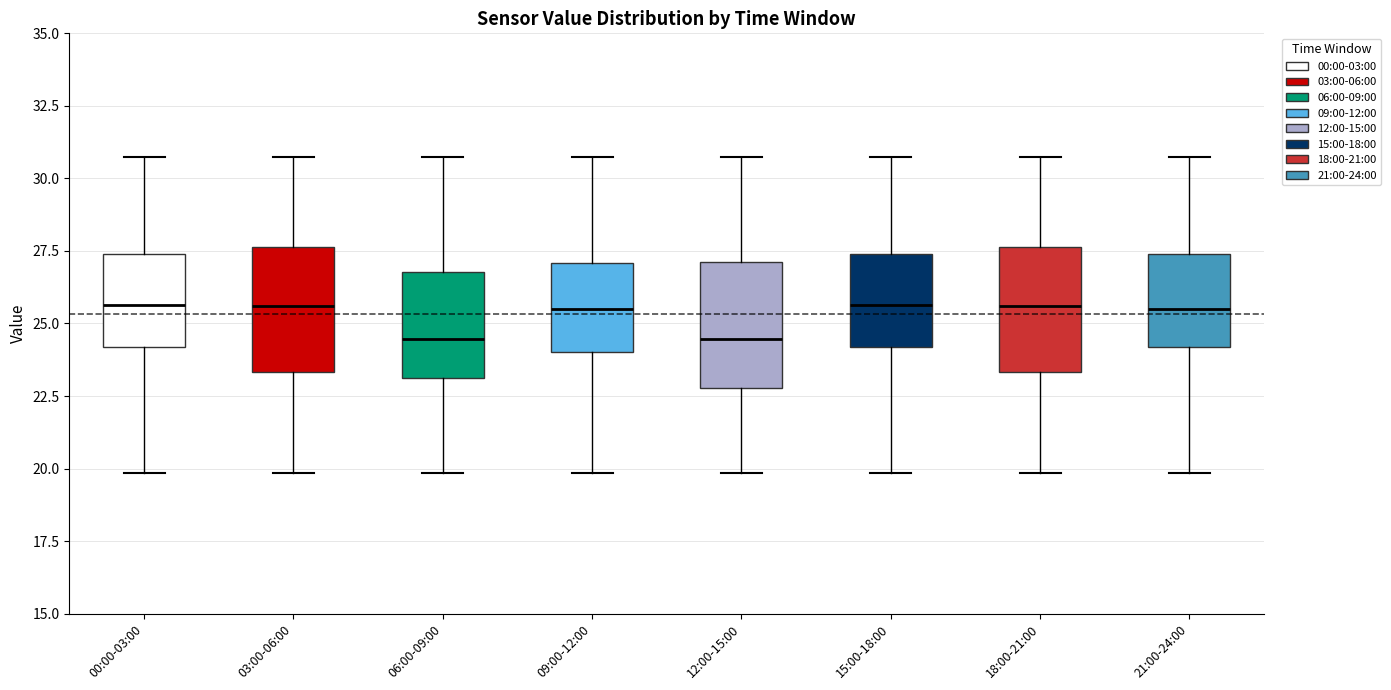

Where is the upper edge of the box for 06:00-09:00 on the y-axis? The values are not printed on the chart, so give them approximately, as read against the axis.

27.0